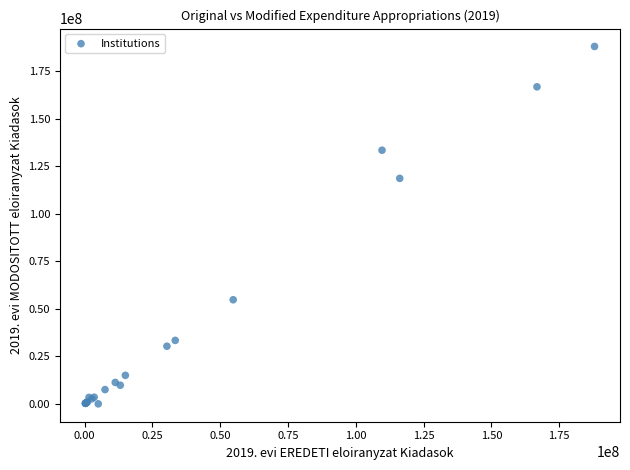

What Y value in the scatter plot is closest to 94014352?

118628577